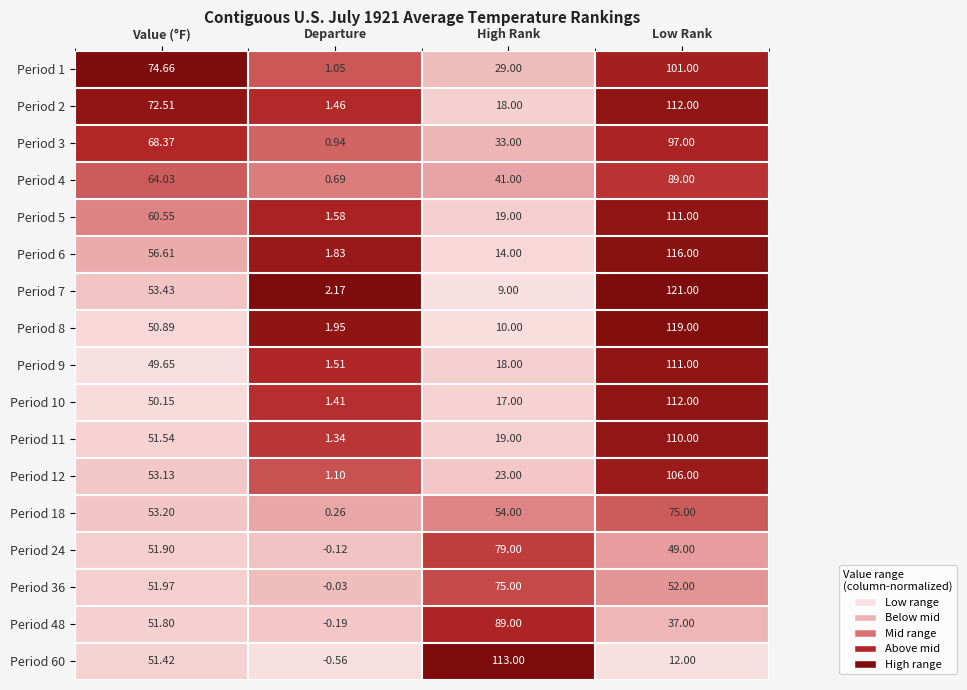

At which category does the chart reach its minimum across all series?

Departure